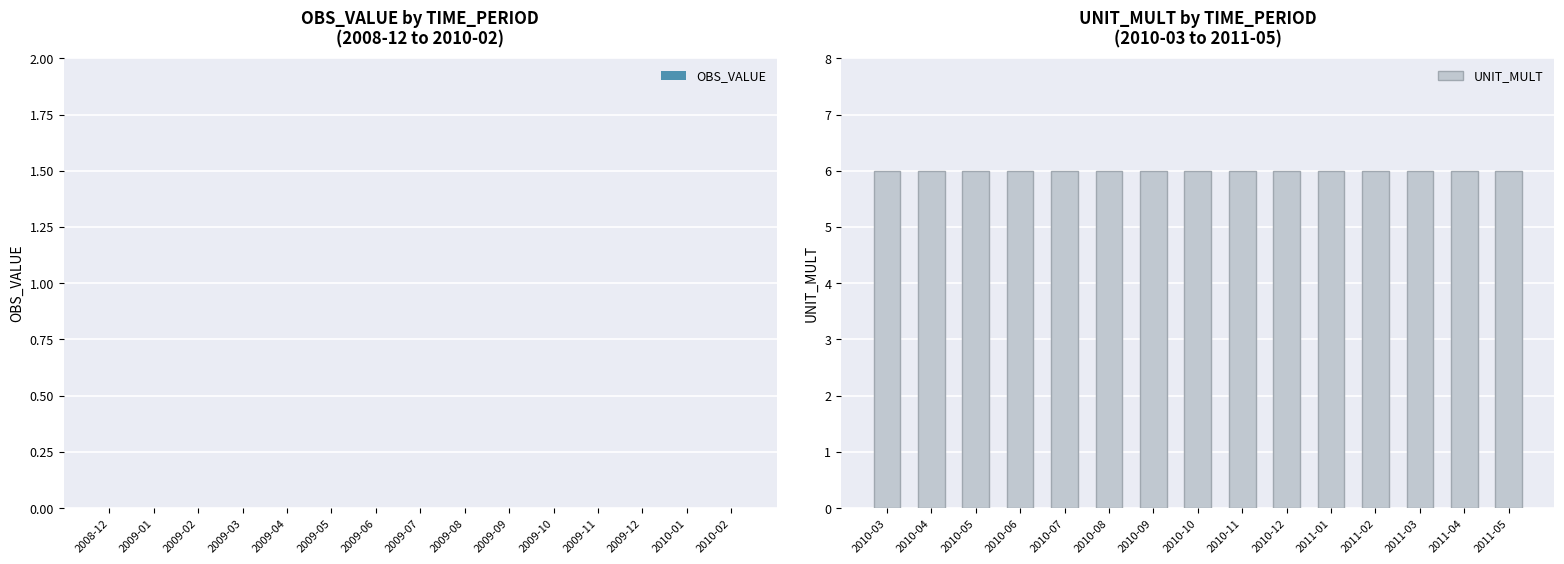

Rank the series by their maximum value, from highest to lowest.

UNIT_MULT, OBS_VALUE